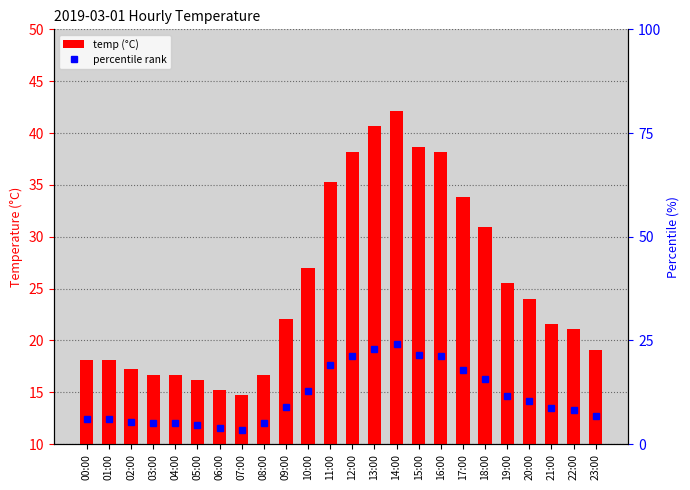

Reading left to right, what are all the values shown in this chart?

00:00=18.1	01:00=18.1	02:00=17.2	03:00=16.7	04:00=16.7	05:00=16.2	06:00=15.2	07:00=14.7	08:00=16.7	09:00=22.1	10:00=27.0	11:00=35.3	12:00=38.2	13:00=40.7	14:00=42.1	15:00=38.7	16:00=38.2	17:00=33.8	18:00=30.9	19:00=25.5	20:00=24.0	21:00=21.6	22:00=21.1	23:00=19.1